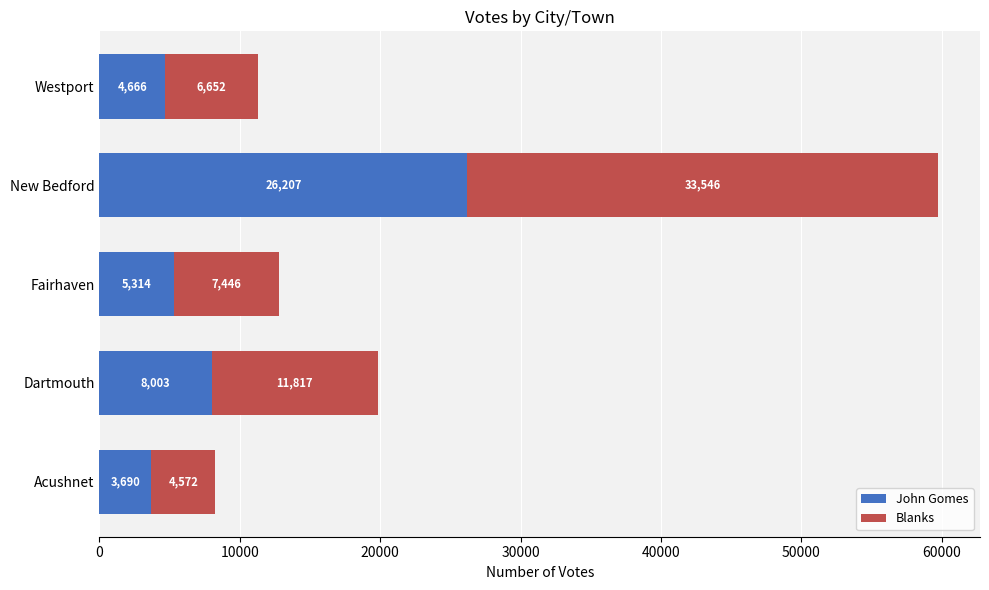

What are all the series names shown in the legend?

John Gomes, Blanks